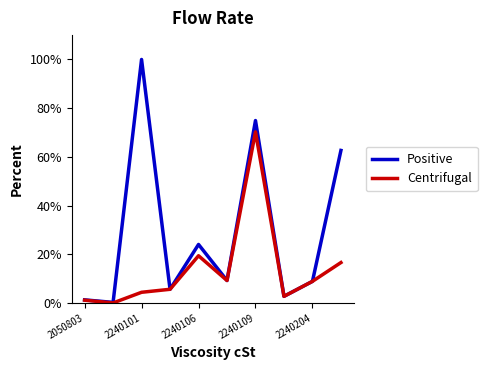

Which series has the largest total across all categories?

Positive